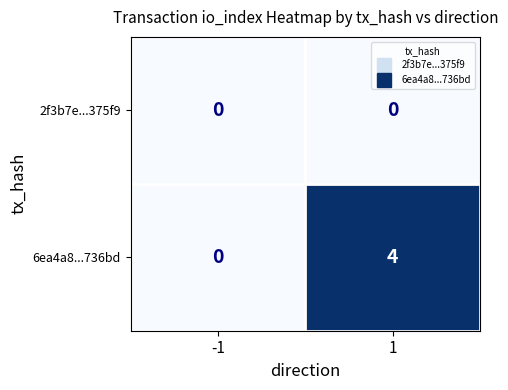

What is the sum of all 6ea4a8...736bd values?

4